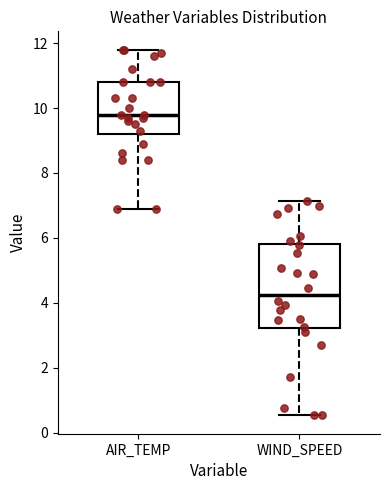

Which box has the highest median line?

AIR_TEMP